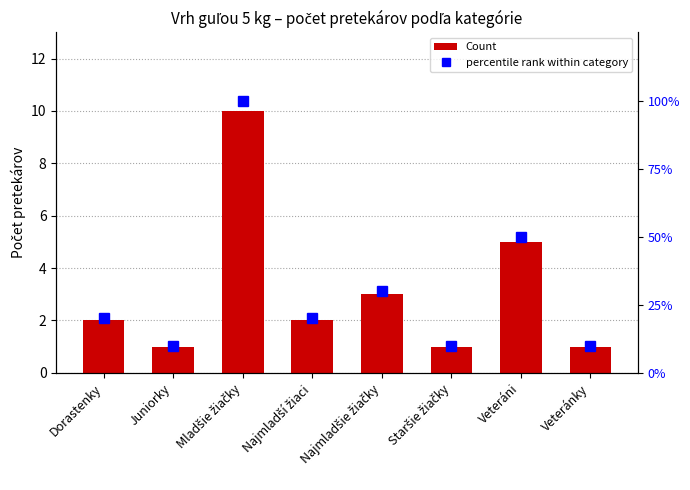

At which label does Count reach its minimum?

Juniorky